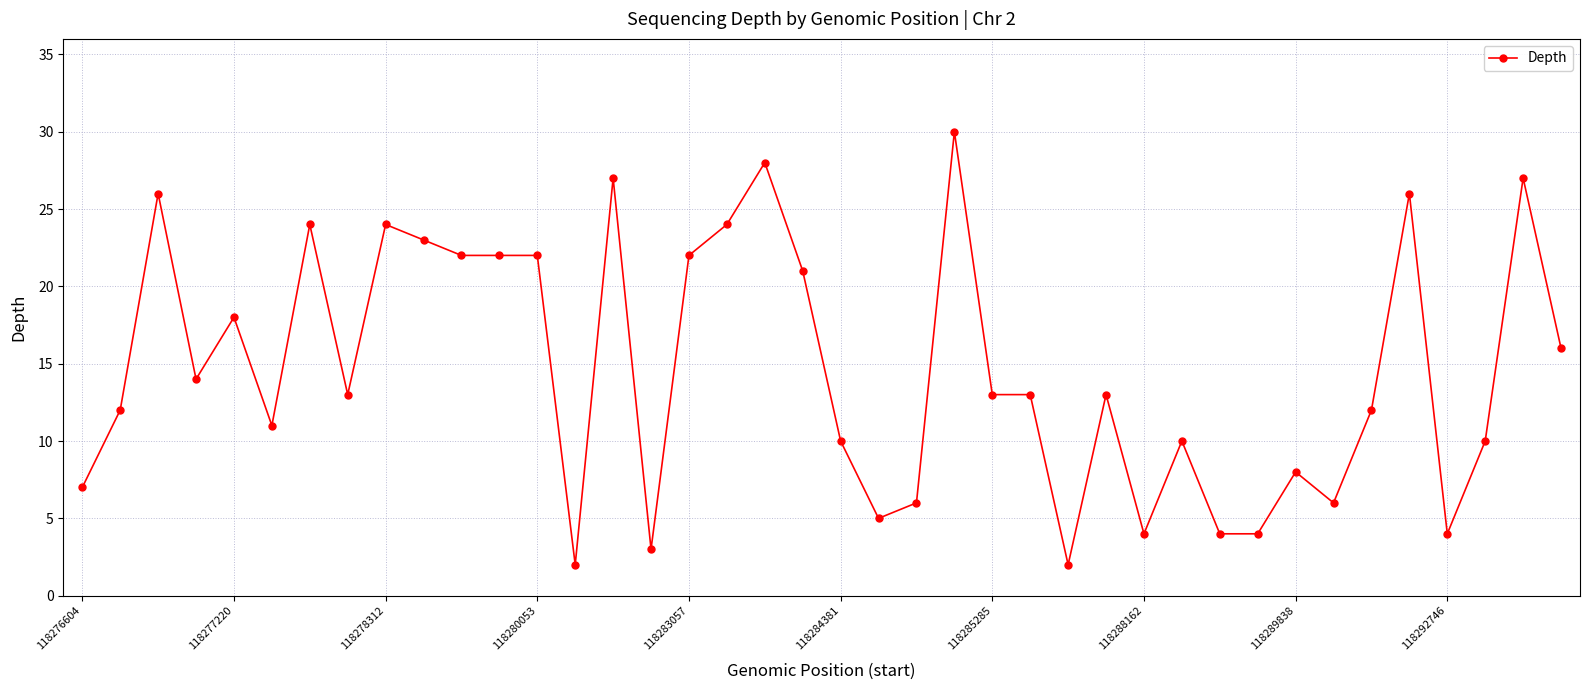

What is the difference between the maximum and minimum values?

28